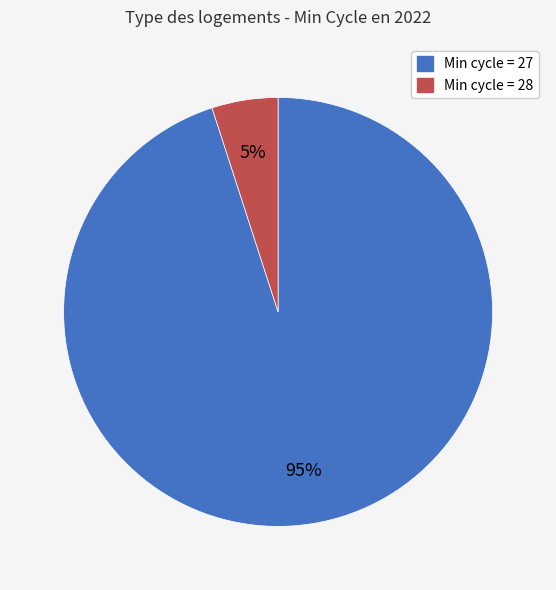

Is there any slice that represents more than half of the pie?

Yes